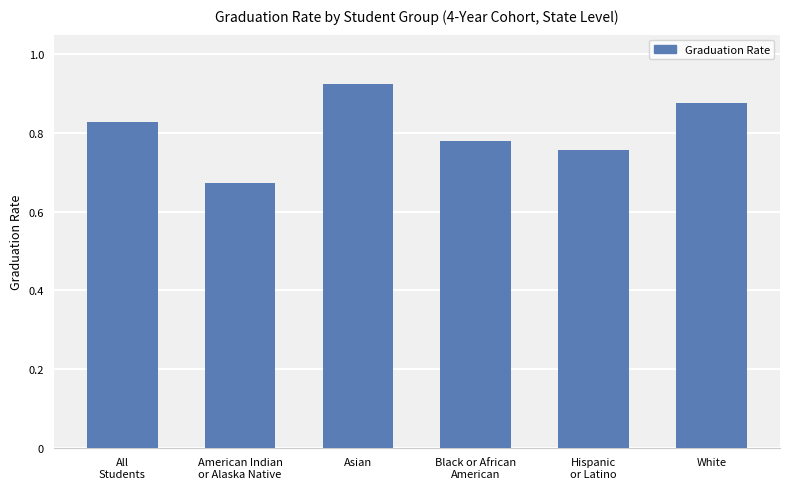

At which category does the chart reach its peak across all series?

Asian